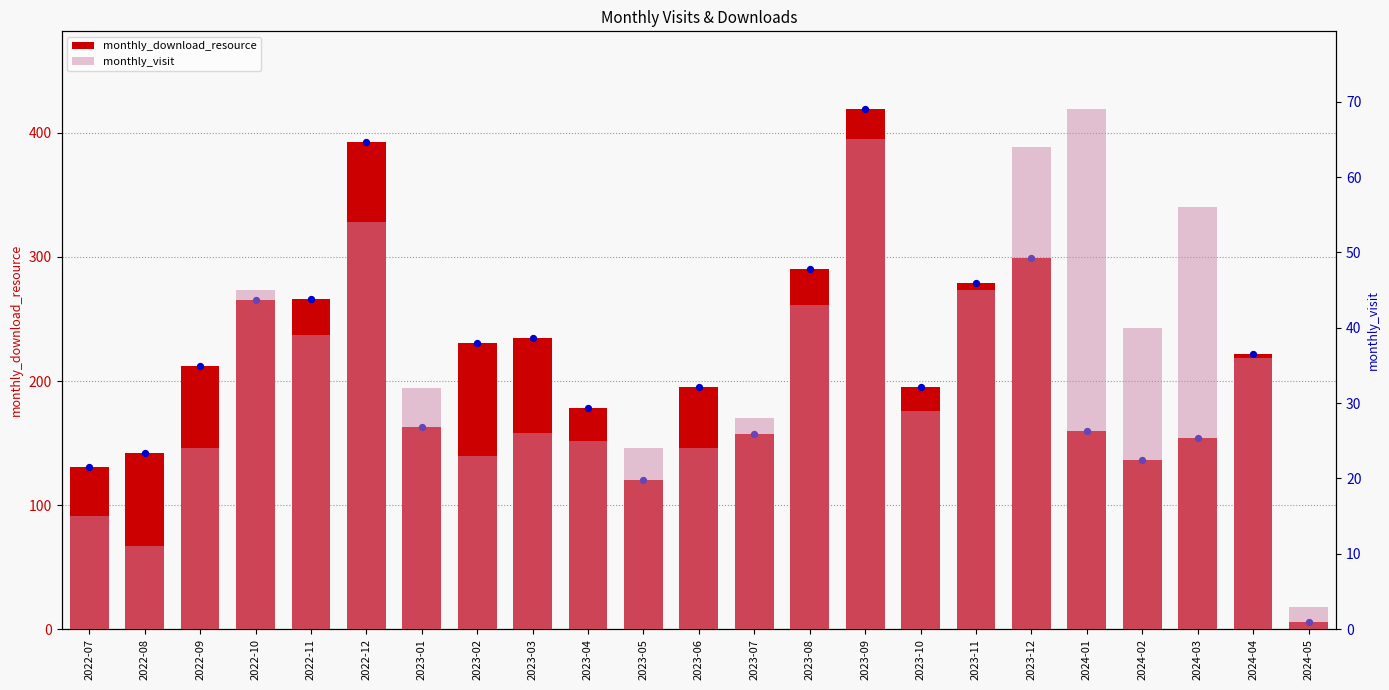

What are all the series names shown in the legend?

monthly_download_resource, monthly_visit